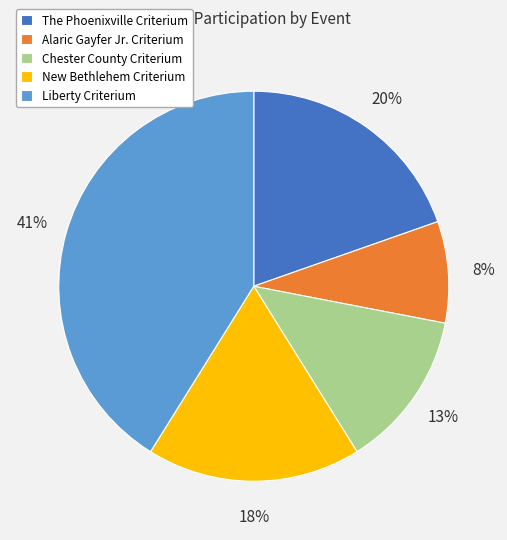

Does any single category account for the majority?

No